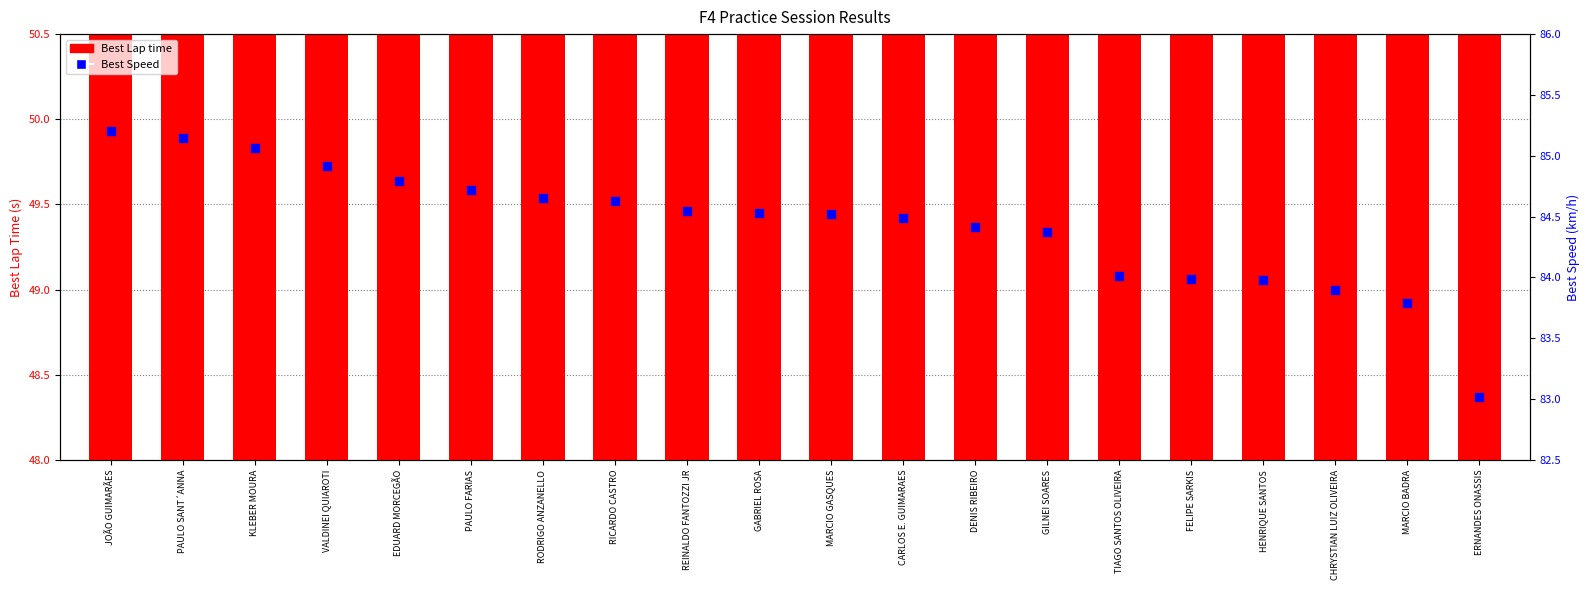

Is the value of Best Speed at PAULO SANT´ANNA greater than the value of Best Lap time at EDUARD MORCEGÃO?

Yes